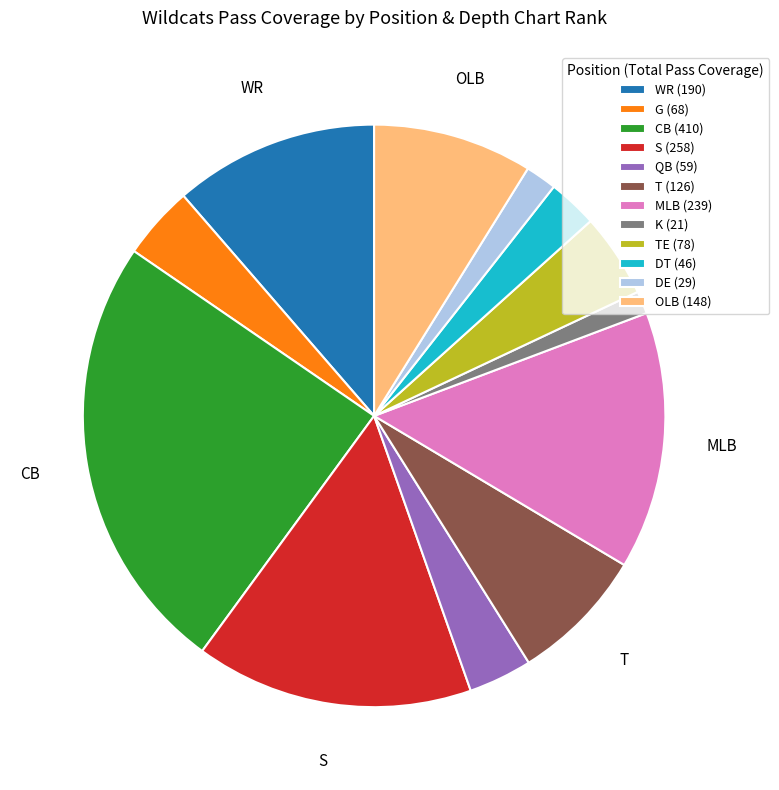

True or false: CB (410) accounts for 34% of the total.

False